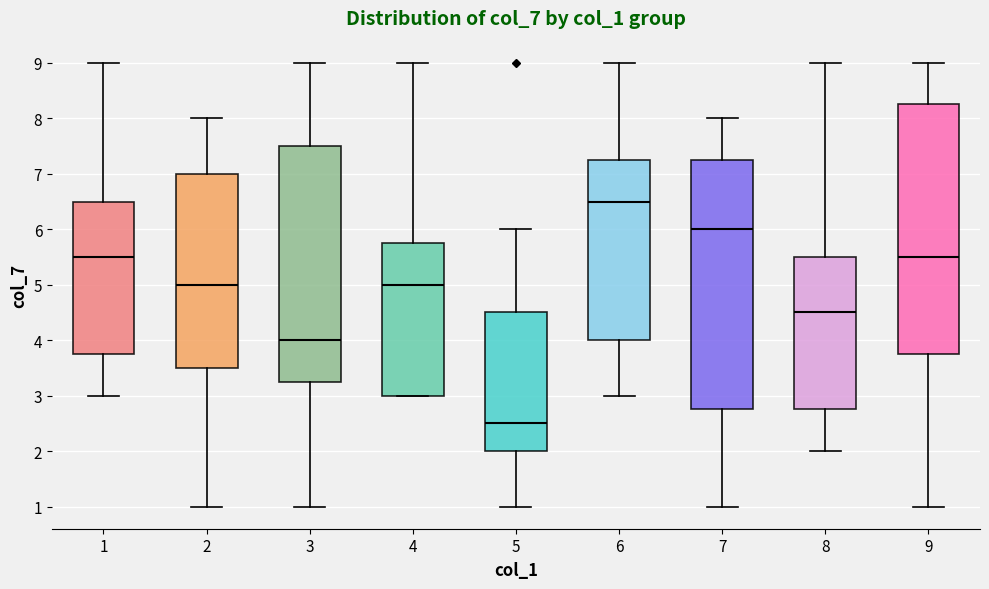

Reading left to right, read every box against the y-axis: the position of its median line, the range the box covers, and the ends of its whiskers. The values are not printed on the chart, so give them approximately, as read against the axis.

1: median 5.5, box 3.8 to 6.5, whiskers 3.0 to 9.0
2: median 5.0, box 3.5 to 7.0, whiskers 1.0 to 8.0
3: median 4.0, box 3.3 to 7.5, whiskers 1.0 to 9.0
4: median 5.0, box 3.0 to 5.8, whiskers 3.0 to 9.0
5: median 2.5, box 2.0 to 4.5, whiskers 1.0 to 6.0
6: median 6.5, box 4.0 to 7.3, whiskers 3.0 to 9.0
7: median 6.0, box 2.8 to 7.3, whiskers 1.0 to 8.0
8: median 4.5, box 2.8 to 5.5, whiskers 2.0 to 9.0
9: median 5.5, box 3.8 to 8.3, whiskers 1.0 to 9.0